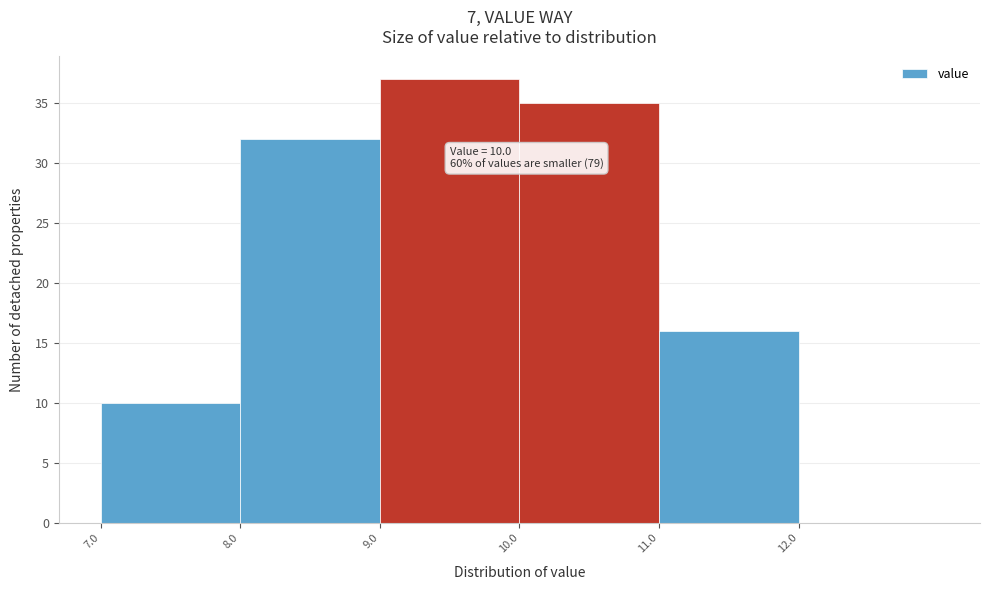

Which range on the x-axis has the tallest bar?

9 to 10